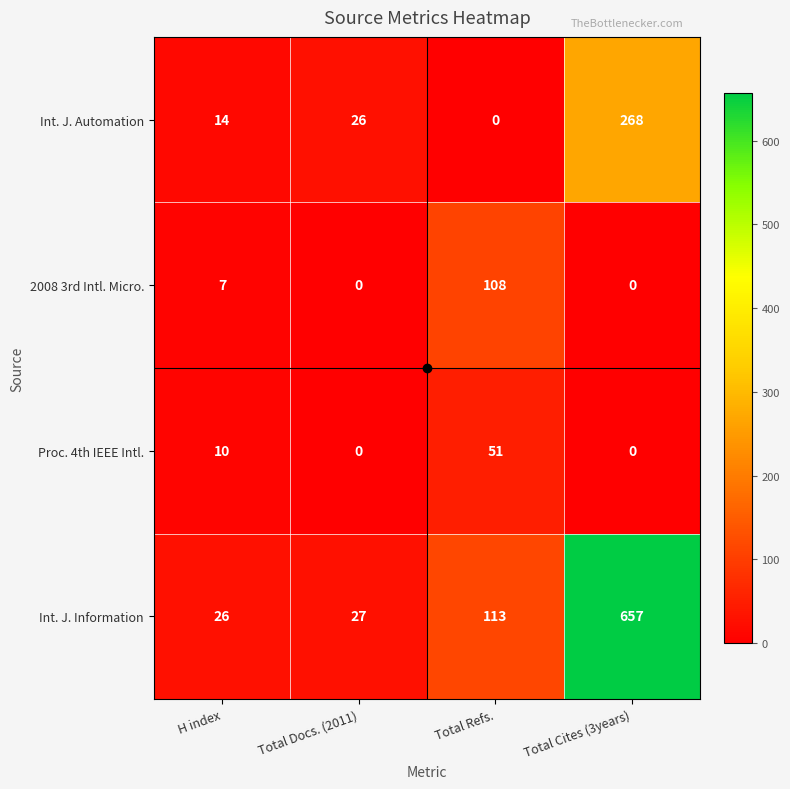

The value of Int. J. Information at H index is 26. True or false?

True